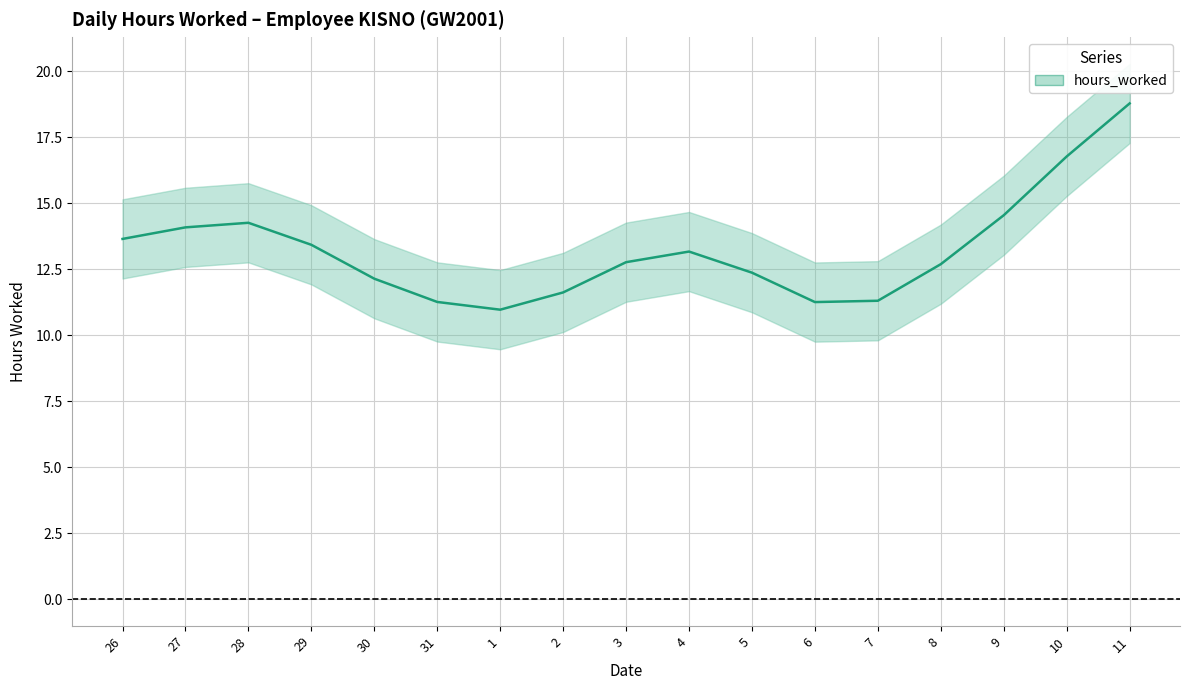

What is the label of the 9th point from the right?

3